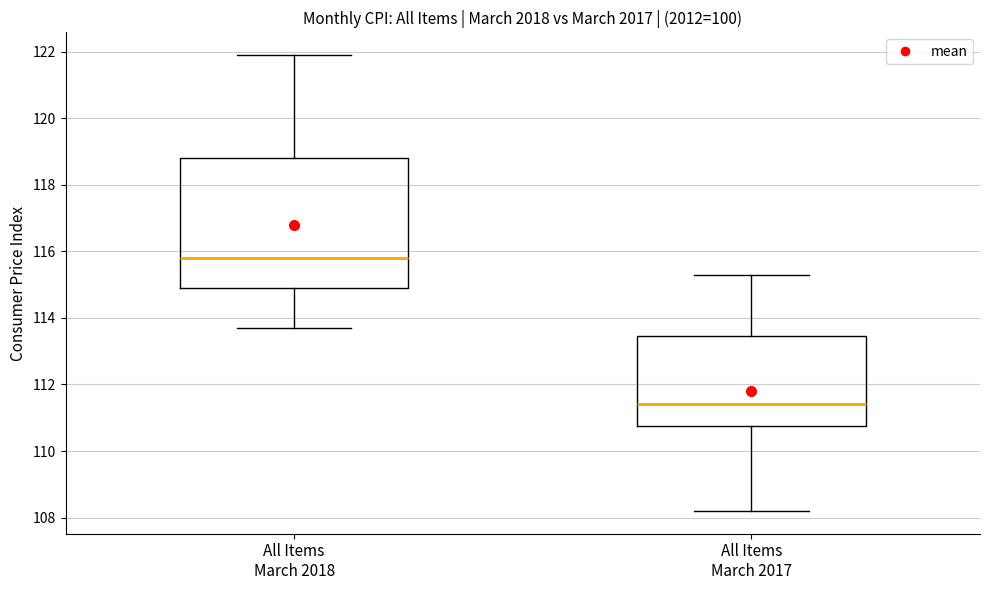

Reading left to right, transcribe this box plot: for each box, give where its median line is, the range the box spans, and where its two whiskers end, as read against the y-axis. The values are not printed on the chart, so give them approximately, as read against the axis.

All Items March 2018: median 115.8, box 115.0 to 118.8, whiskers 113.8 to 122.0
All Items March 2017: median 111.4, box 110.8 to 113.4, whiskers 108.2 to 115.4